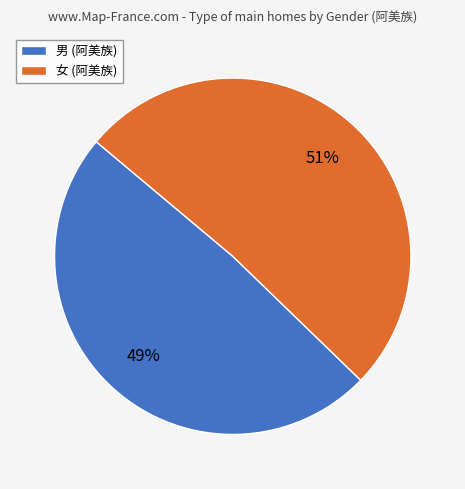

Does any single category account for the majority?

Yes